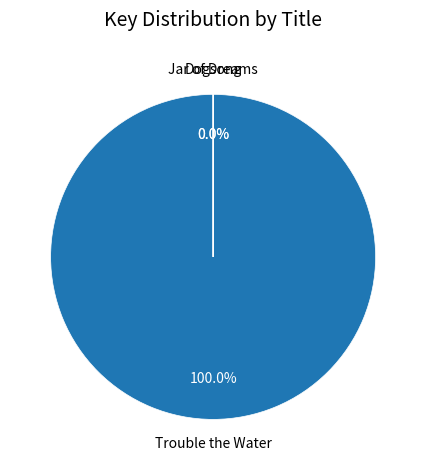

Rank the categories by value from highest to lowest.

Trouble the Water, Dogsong, Jar of Dreams